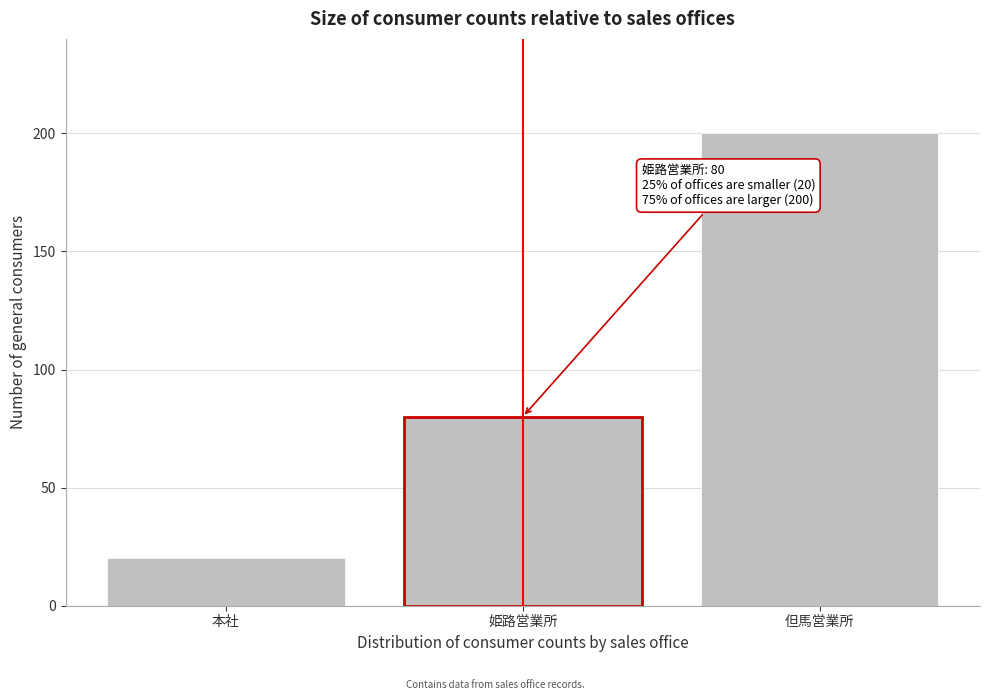

Reading left to right, what are all the values shown in this chart?

20	80	200